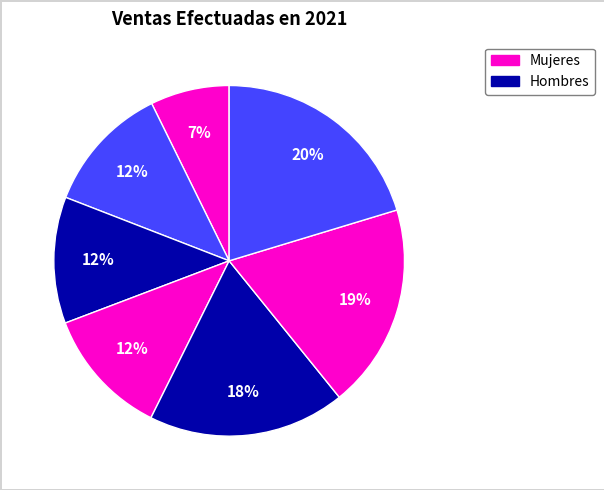

How many slices are in this pie chart?

7